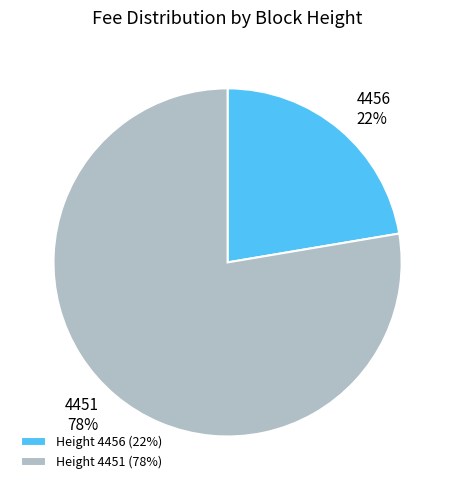

What is the smallest slice in the pie chart?

4456